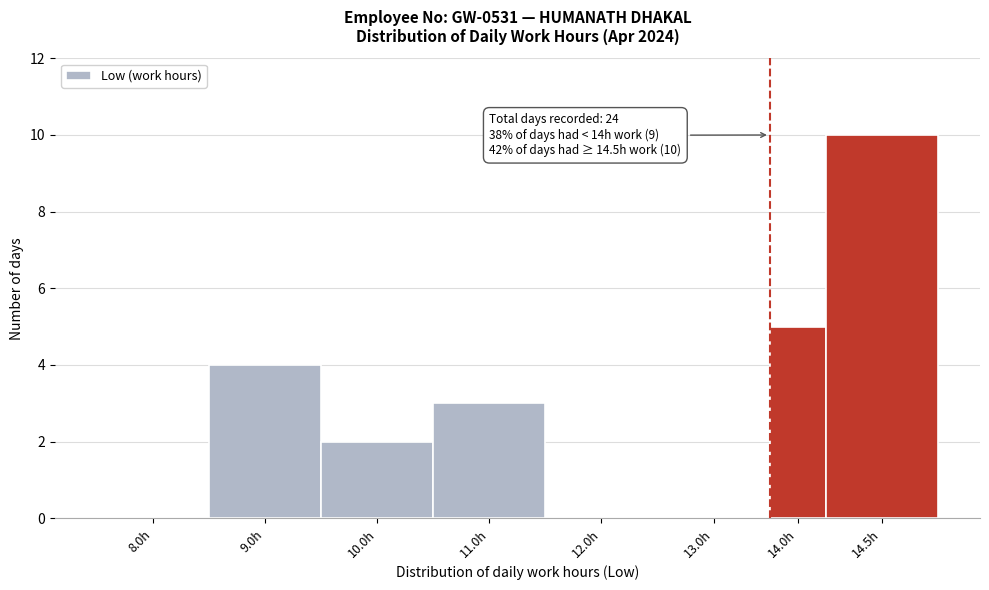

Reading left to right, what are all the values shown in this chart?

8.0h=0	9.0h=4	10.0h=2	11.0h=3	12.0h=0	13.0h=0	14.0h=5	14.5h=10